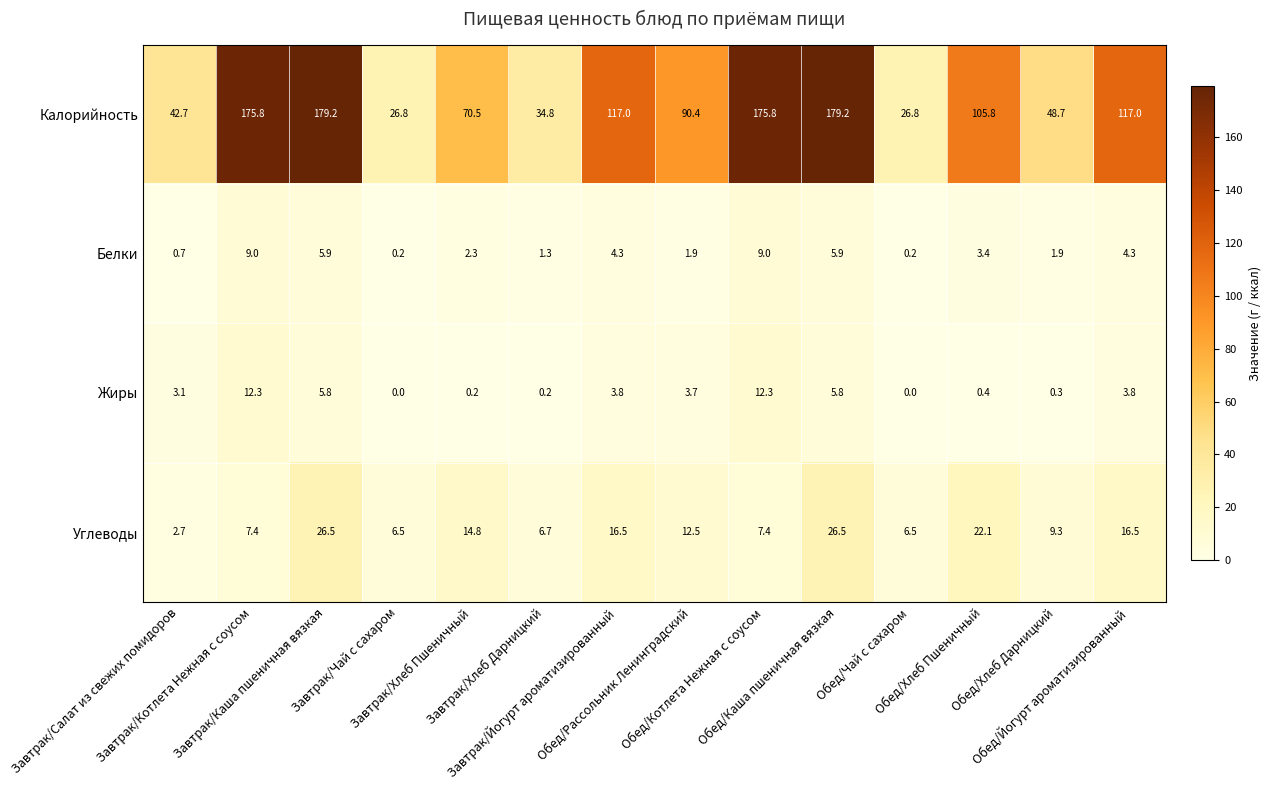

What is the maximum value for Жиры?

12.3